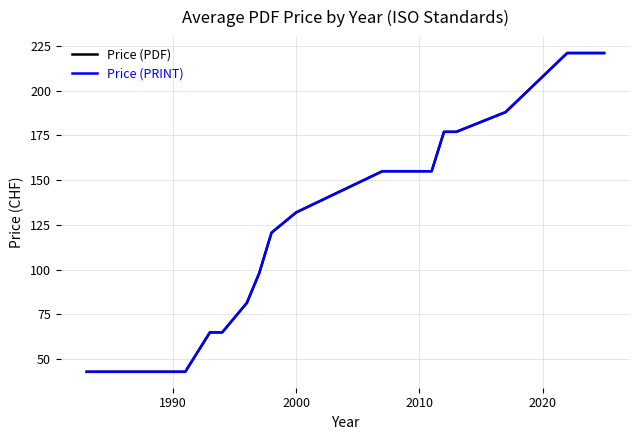

What is the smallest value displayed?

43.0